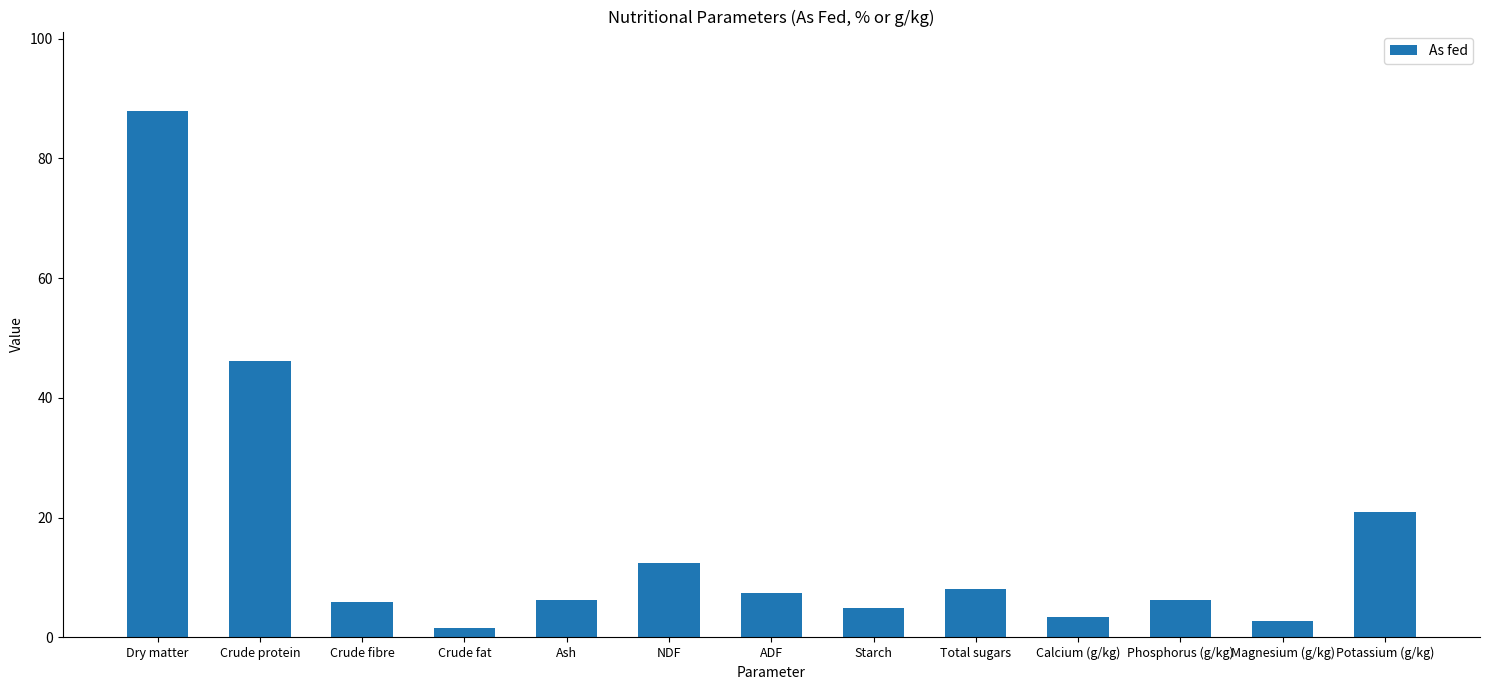

What is the sum of the values at NDF and Starch?

17.5